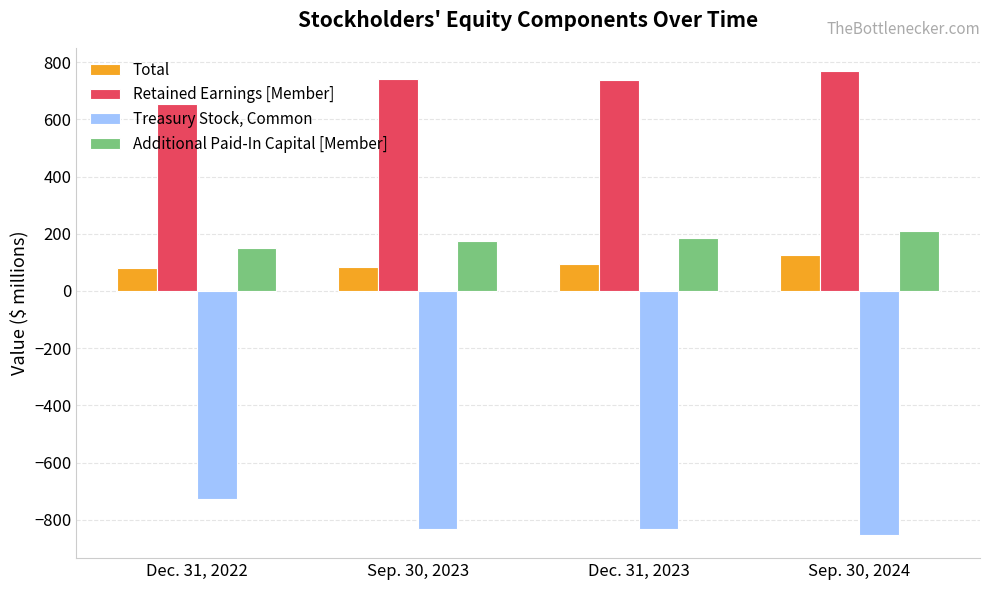

What is the spread (max minus min) of values at Sep. 30, 2023?

1571